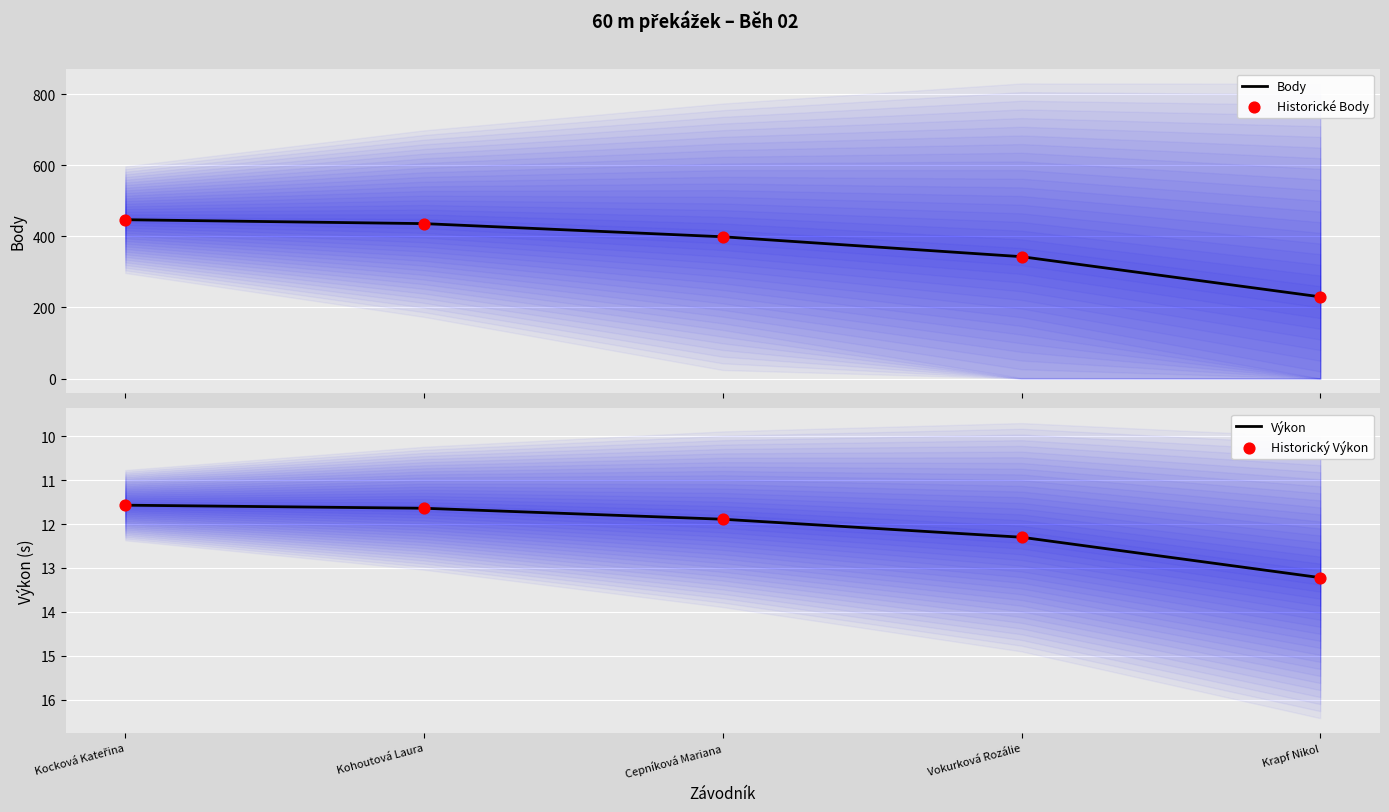

At how many categories does at least one series exceed 193?

5